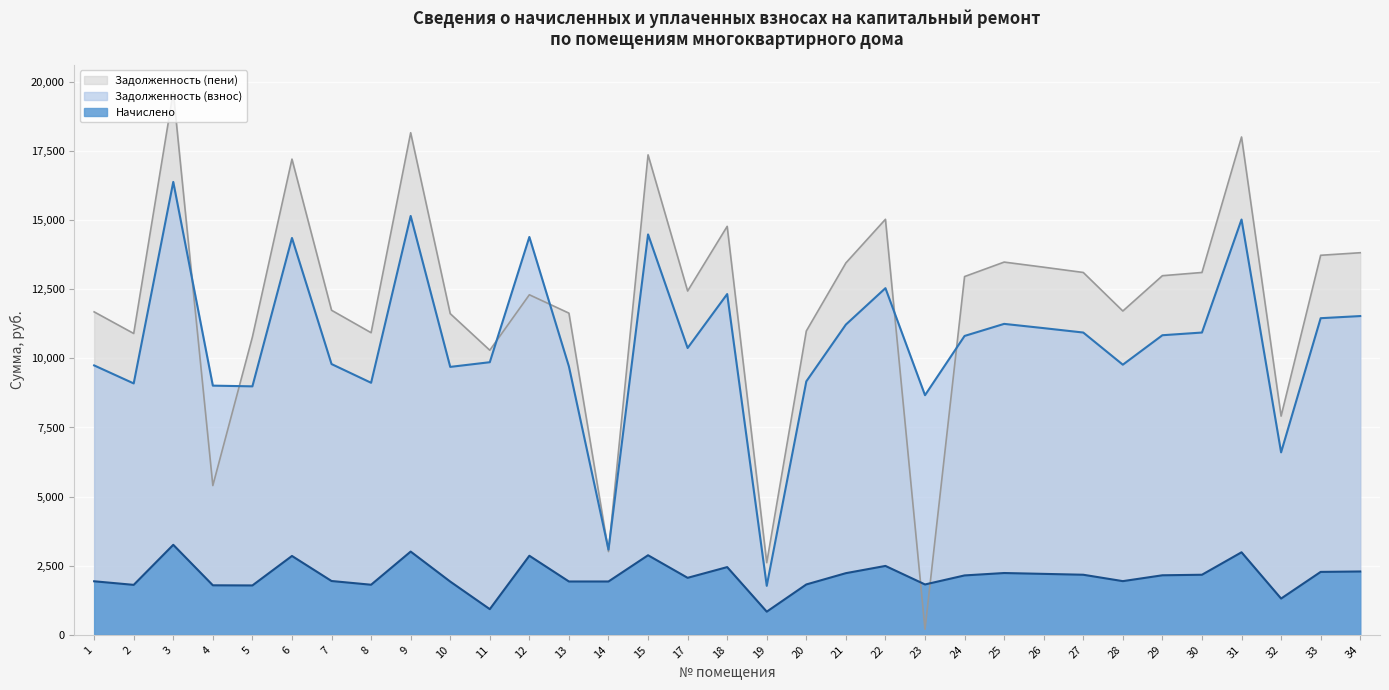

How many series are shown in this chart?

3